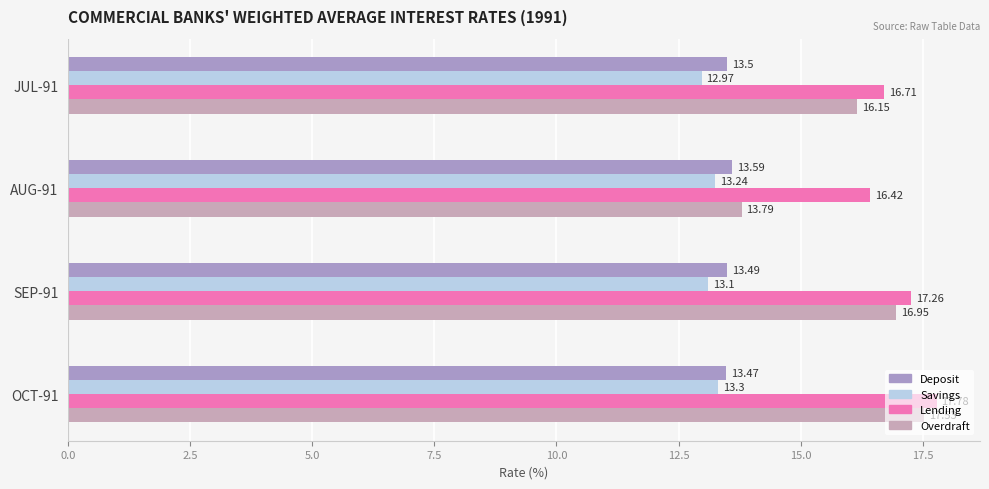

How many series are shown in this chart?

4